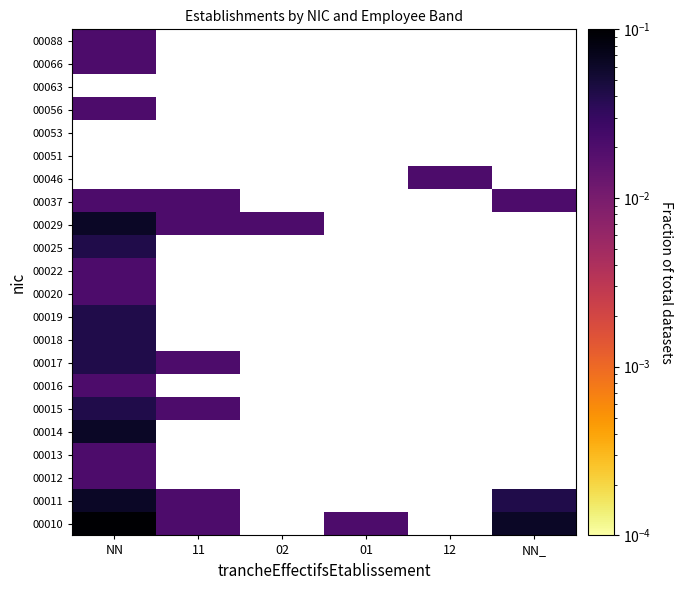

Which label corresponds to the smallest value in the chart?

11